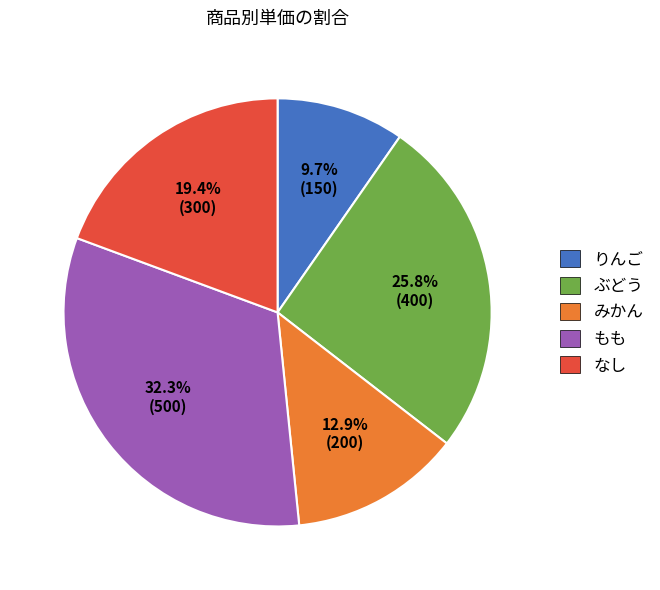

To the nearest percent, what is the difference between the largest and smallest slice percentages?

23%